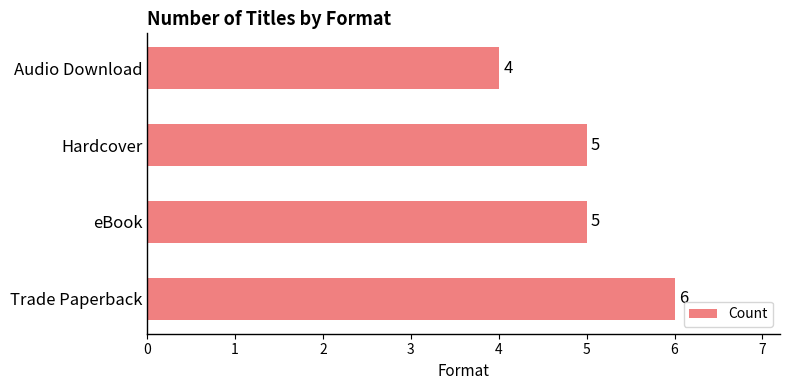

The value at Audio Download is 4. True or false?

True